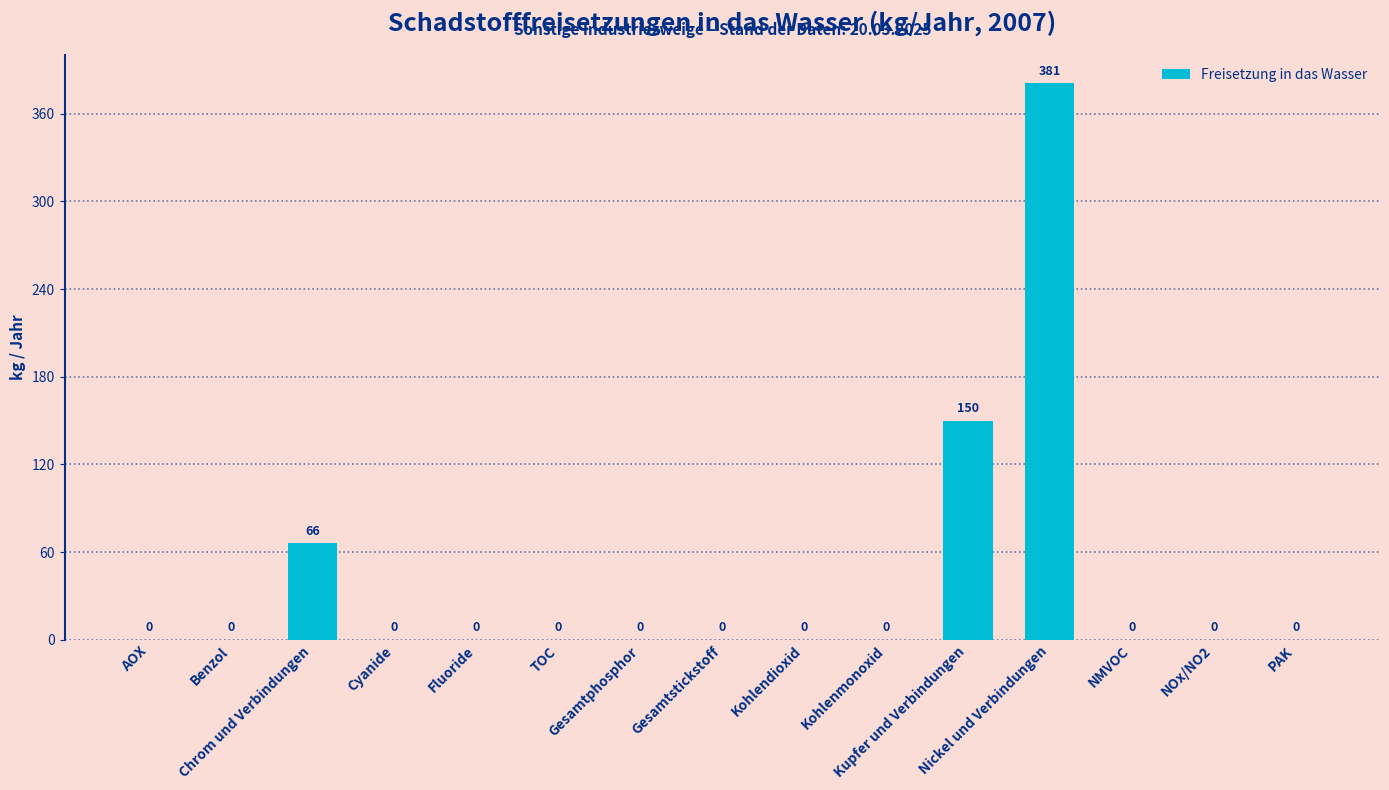

What is the greatest value displayed?

381